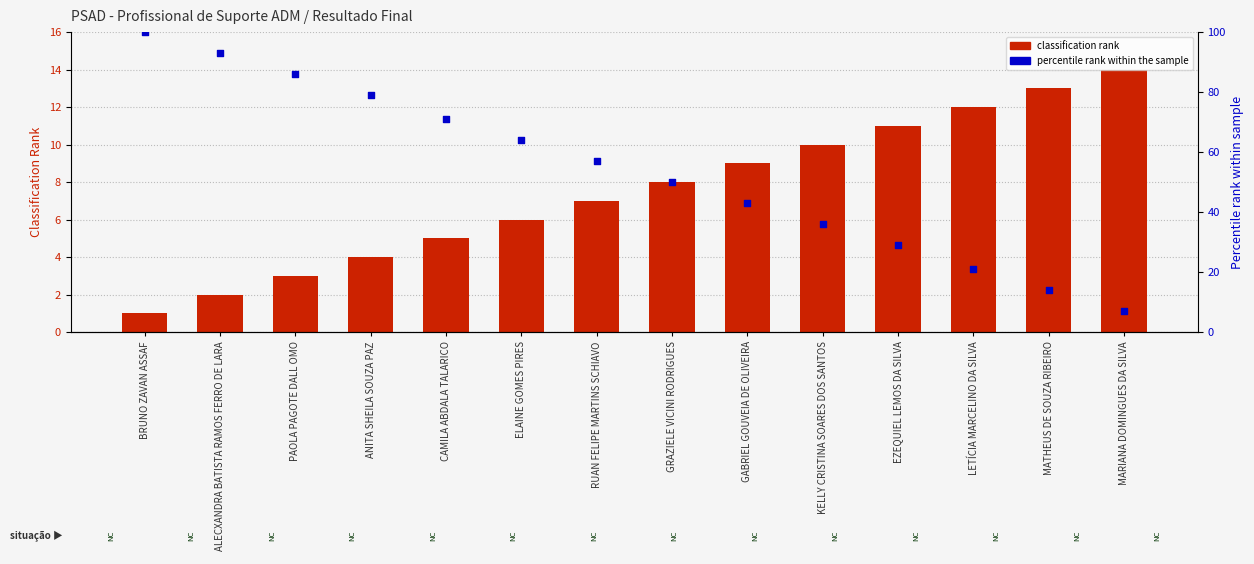

Which series reaches the minimum Y coordinate?

classification rank